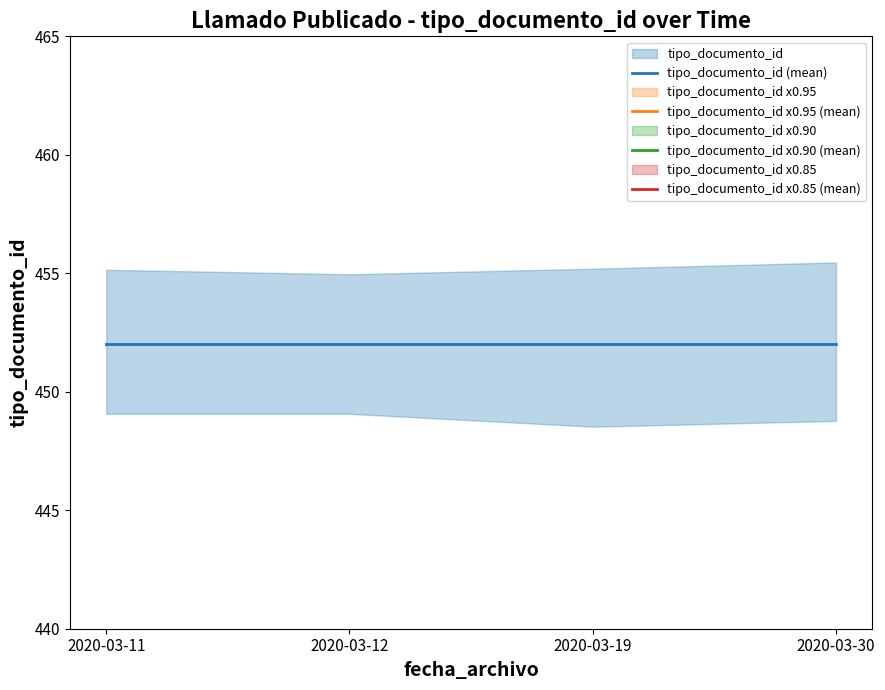

List the series in order of their peak value, lowest first.

tipo_documento_id x0.85 (mean), tipo_documento_id x0.90 (mean), tipo_documento_id x0.95 (mean), tipo_documento_id (mean)